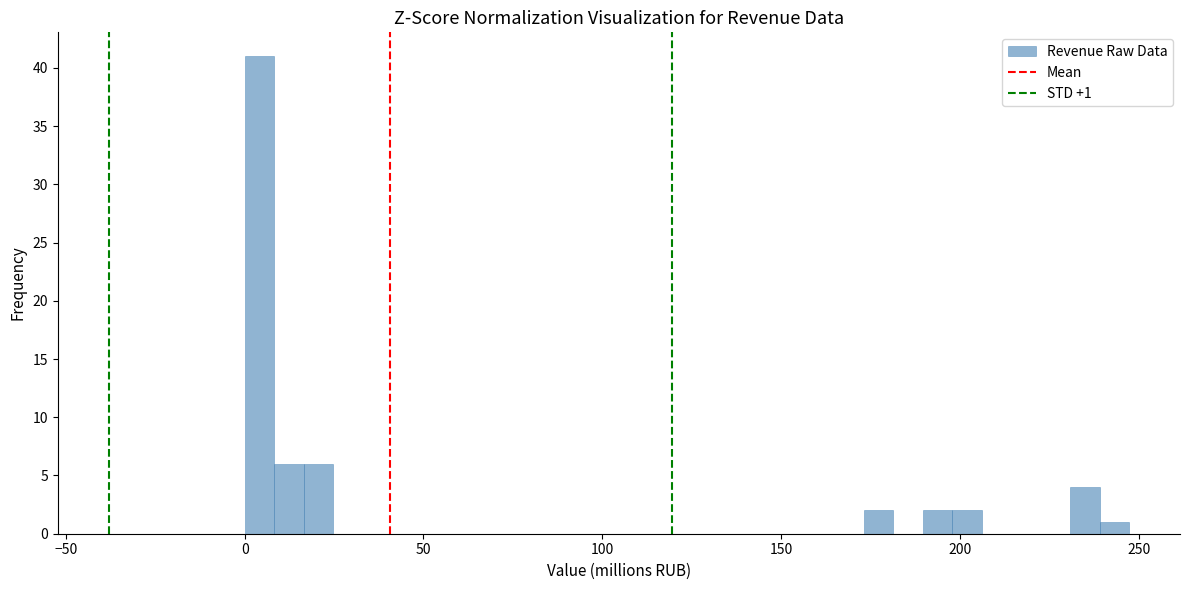

Around what value on the x-axis is the tallest bar? Give the approximate position of its centre, as read against the axis.

5